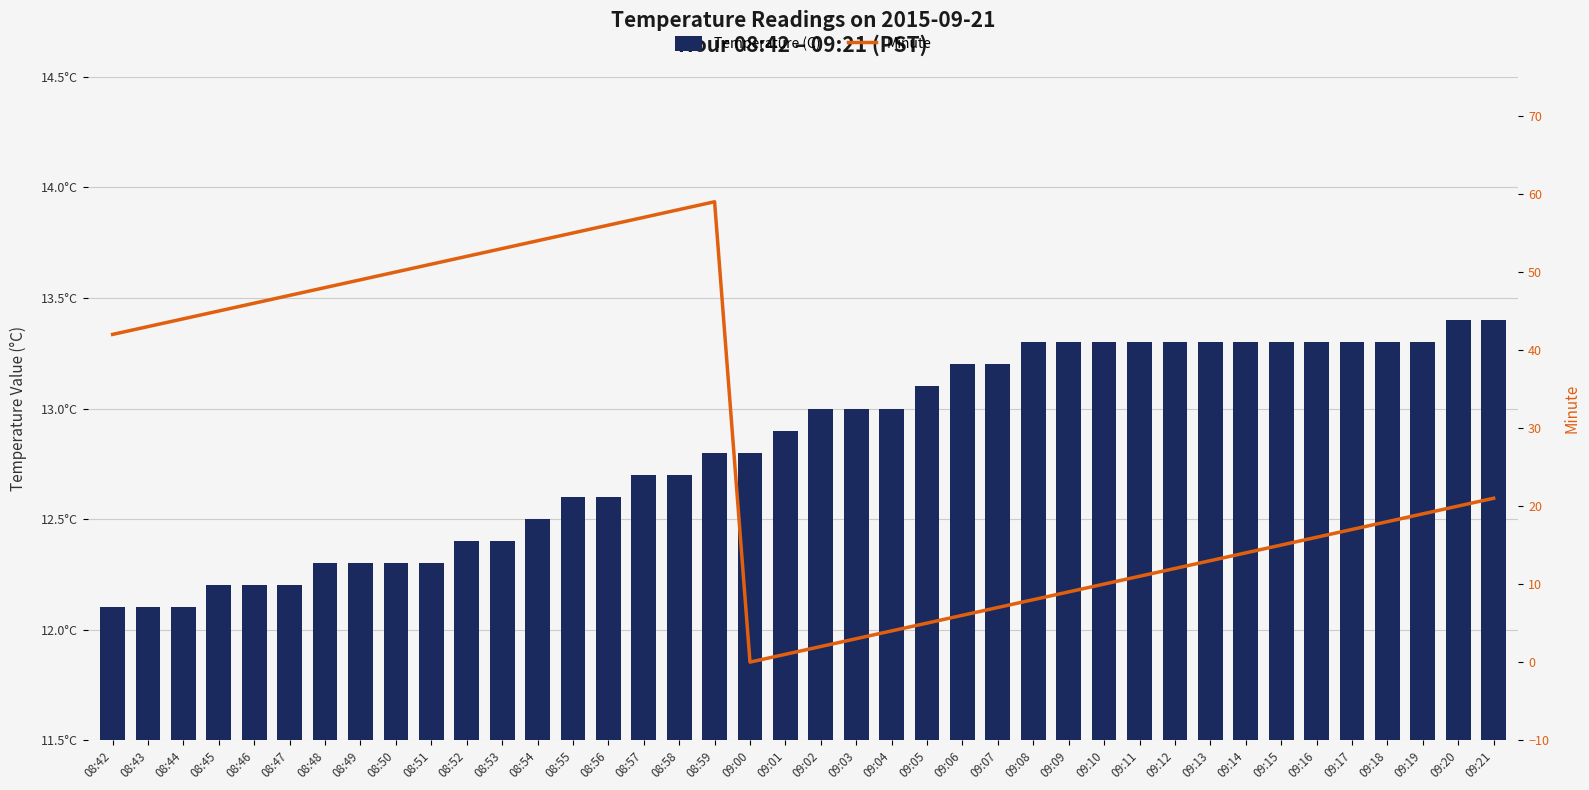

Reading right to left, list all the values displayed in this chart.

Temperature (C): 09:21=13.4	09:20=13.4	09:19=13.3	09:18=13.3	09:17=13.3	09:16=13.3	09:15=13.3	09:14=13.3	09:13=13.3	09:12=13.3	09:11=13.3	09:10=13.3	09:09=13.3	09:08=13.3	09:07=13.2	09:06=13.2	09:05=13.1	09:04=13.0	09:03=13.0	09:02=13.0	09:01=12.9	09:00=12.8	08:59=12.8	08:58=12.7	08:57=12.7	08:56=12.6	08:55=12.6	08:54=12.5	08:53=12.4	08:52=12.4	08:51=12.3	08:50=12.3	08:49=12.3	08:48=12.3	08:47=12.2	08:46=12.2	08:45=12.2	08:44=12.1	08:43=12.1	08:42=12.1
Minute: 09:21=21.0	09:20=20.0	09:19=19.0	09:18=18.0	09:17=17.0	09:16=16.0	09:15=15.0	09:14=14.0	09:13=13.0	09:12=12.0	09:11=11.0	09:10=10.0	09:09=9.0	09:08=8.0	09:07=7.0	09:06=6.0	09:05=5.0	09:04=4.0	09:03=3.0	09:02=2.0	09:01=1.0	09:00=0.0	08:59=59.0	08:58=58.0	08:57=57.0	08:56=56.0	08:55=55.0	08:54=54.0	08:53=53.0	08:52=52.0	08:51=51.0	08:50=50.0	08:49=49.0	08:48=48.0	08:47=47.0	08:46=46.0	08:45=45.0	08:44=44.0	08:43=43.0	08:42=42.0